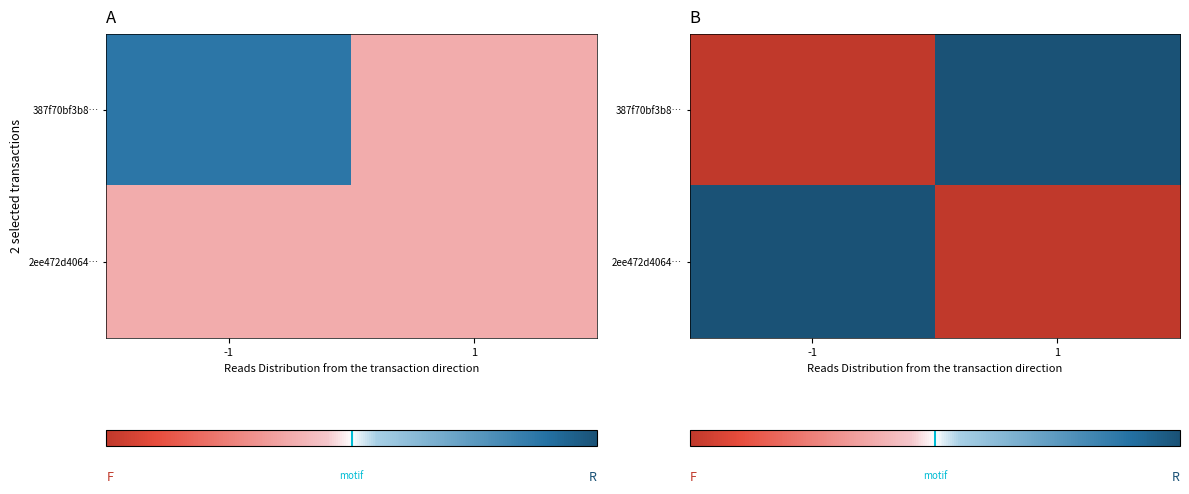

What is the spread (max minus min) of values at -1?

18.0